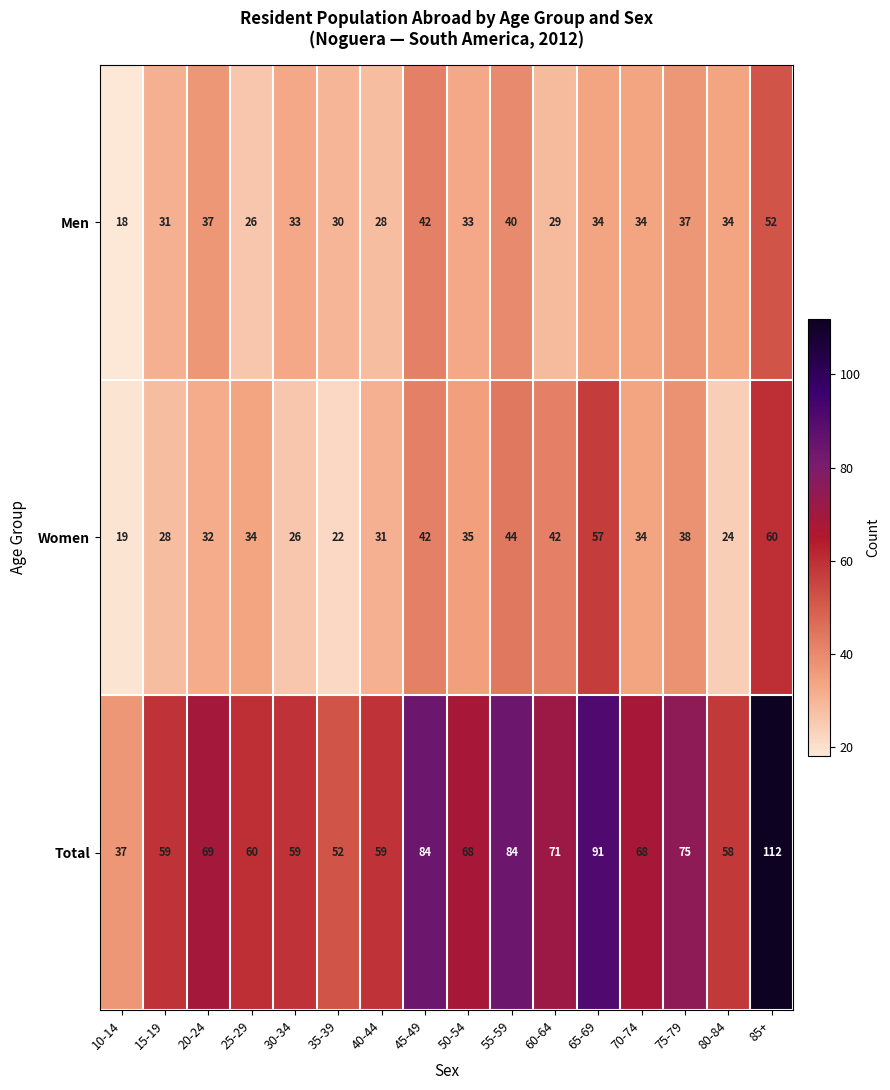

Which series has the widest spread of values?

Total